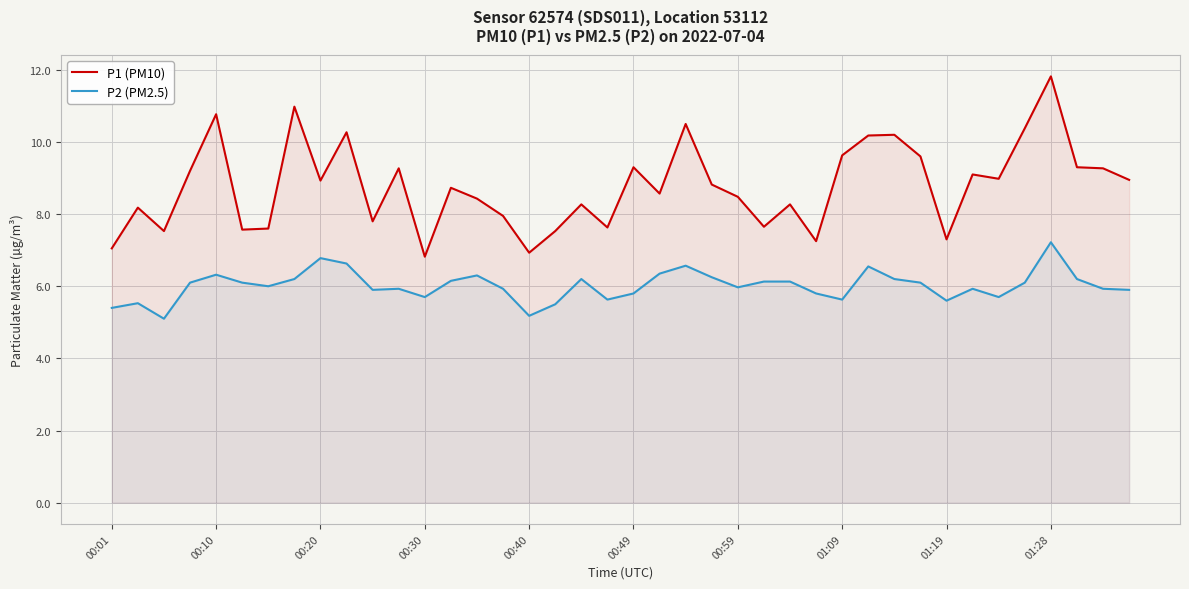

What is the maximum value for P2 (PM2.5)?

7.2